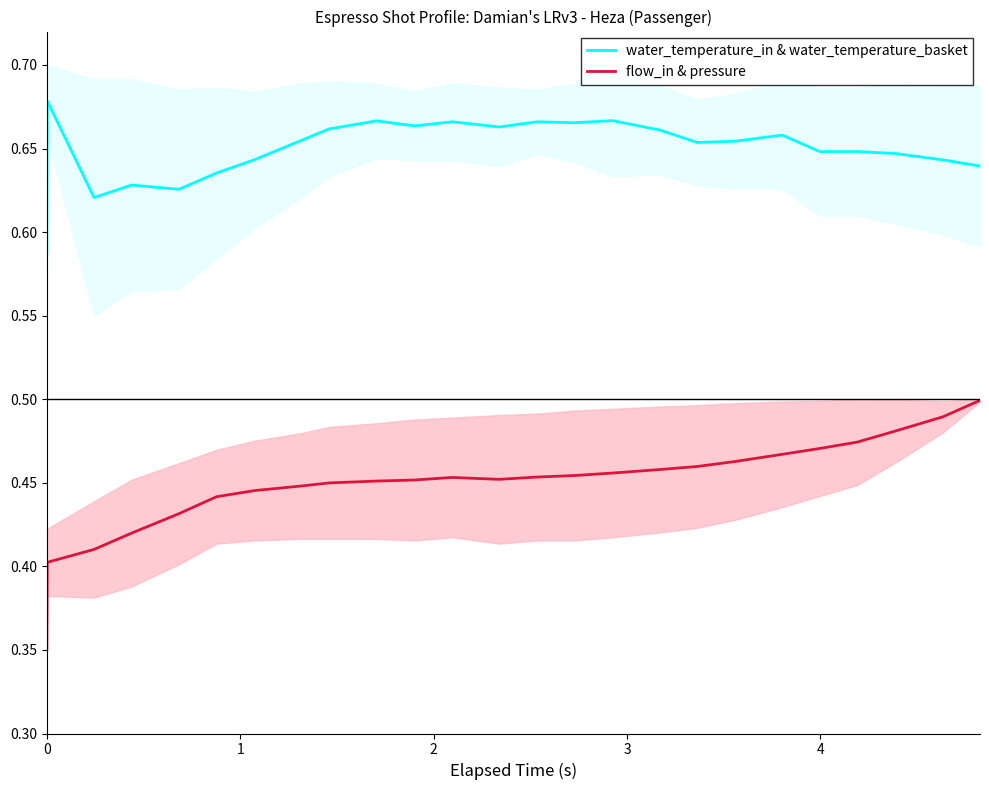

How many interior local valleys does the flow_in & pressure series have?

1